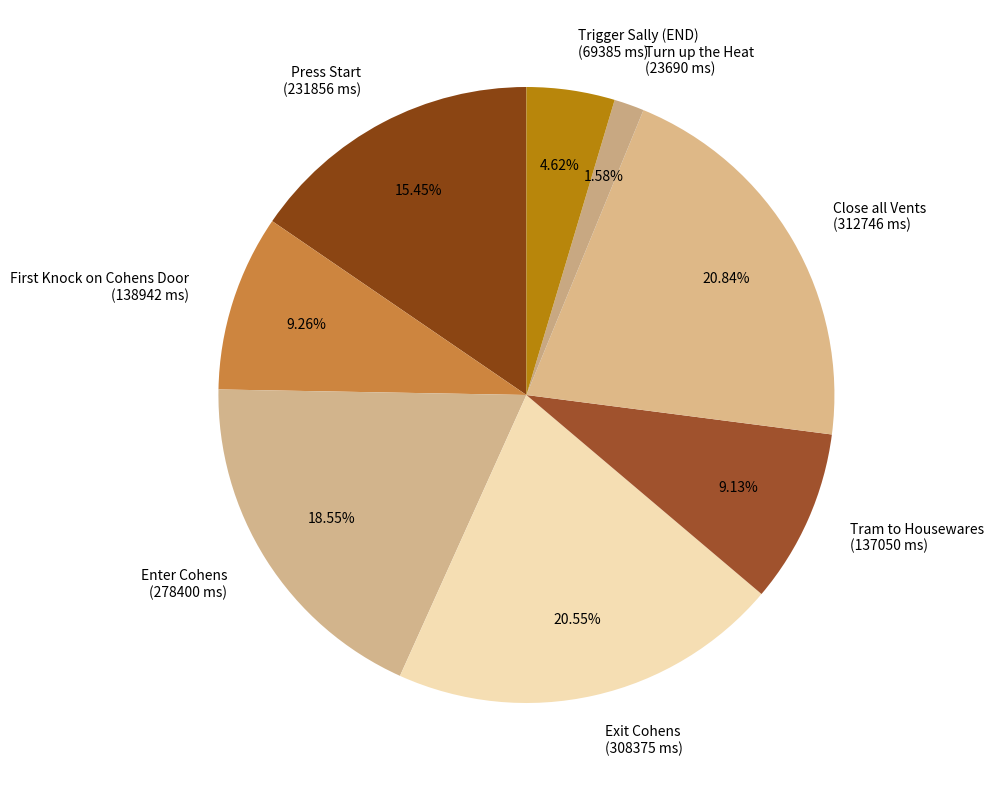

Is Trigger Sally (END) the majority of the pie?

No